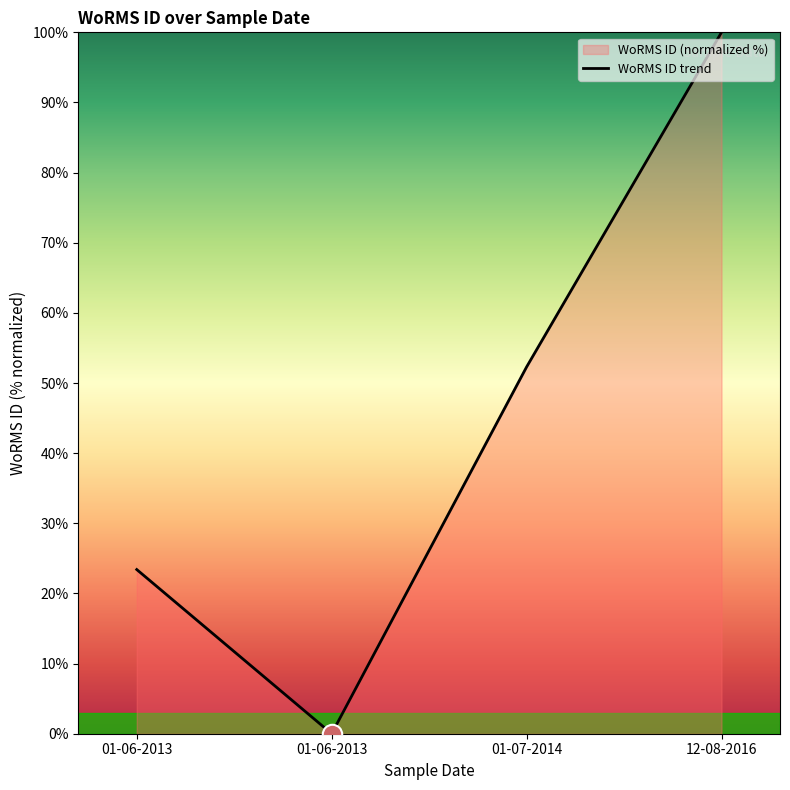

Which category has the highest value across all series?

12-08-2016